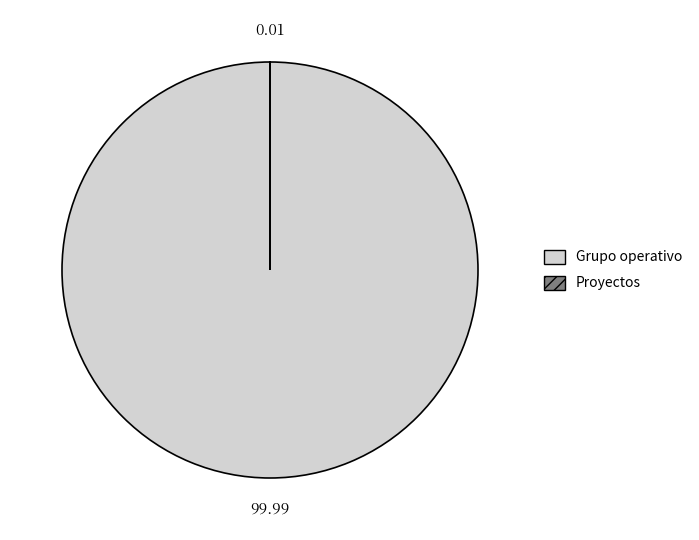

What is the largest slice in the pie chart?

Grupo operativo